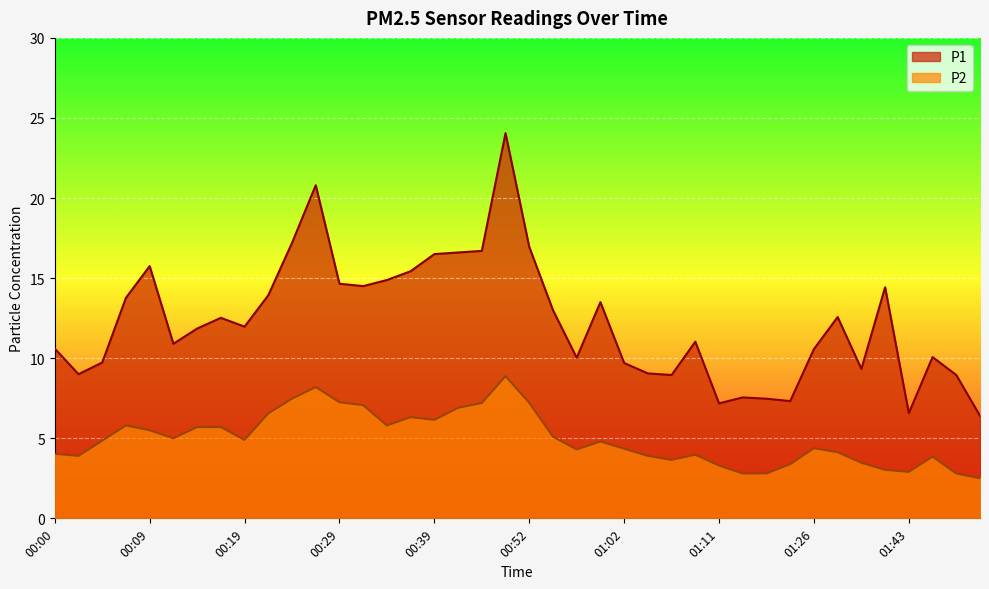

Rank the series by their maximum value, from lowest to highest.

P2, P1